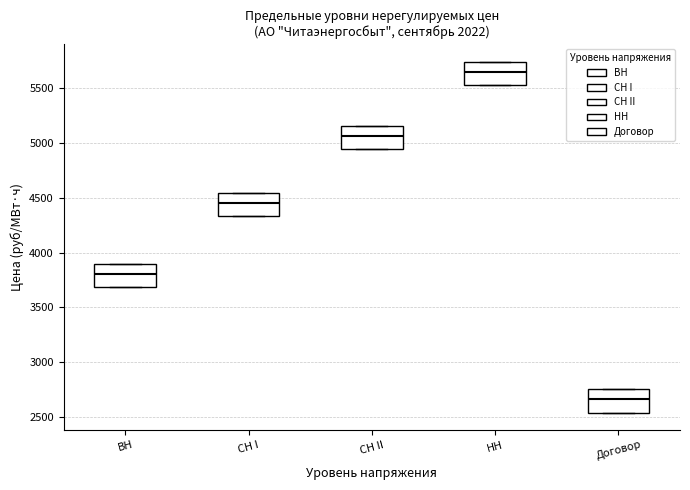

Which box's median line is the lowest?

Договор